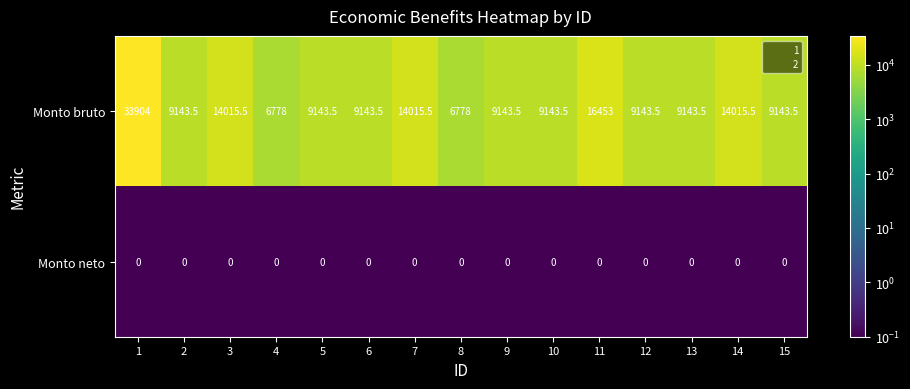

Between 8 and 15, which series saw the biggest shift?

Monto bruto